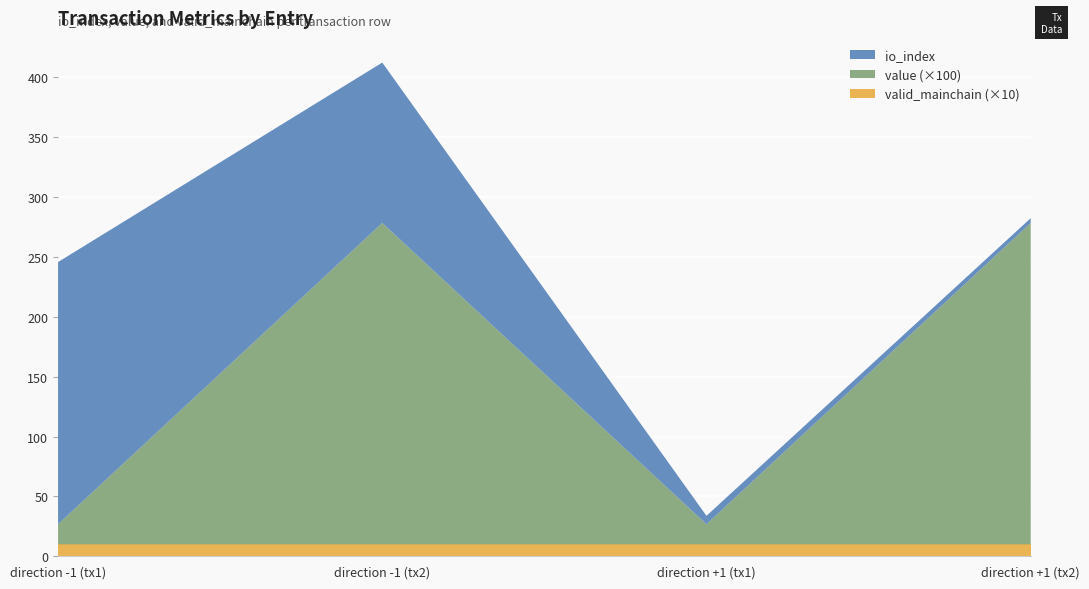

Reading left to right, transcribe all the data shown in this chart.

io_index: 219.0	134.0	7.0	4.0
value: 0.2	2.7	0.2	2.7
valid_mainchain: 1.0	1.0	1.0	1.0